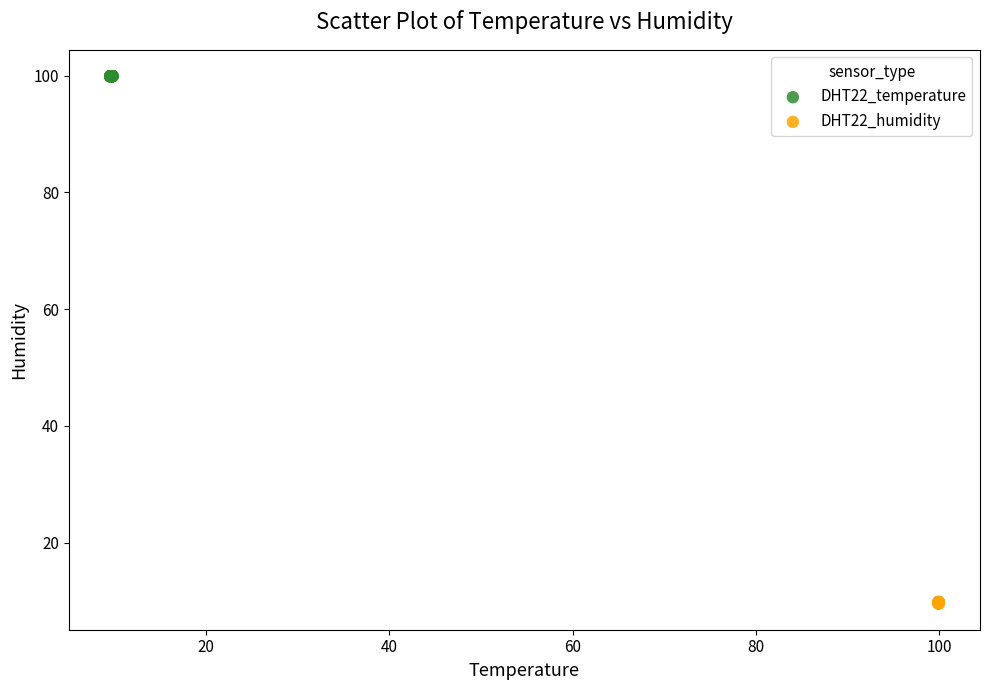

Which series reaches the maximum Y coordinate?

DHT22_temperature